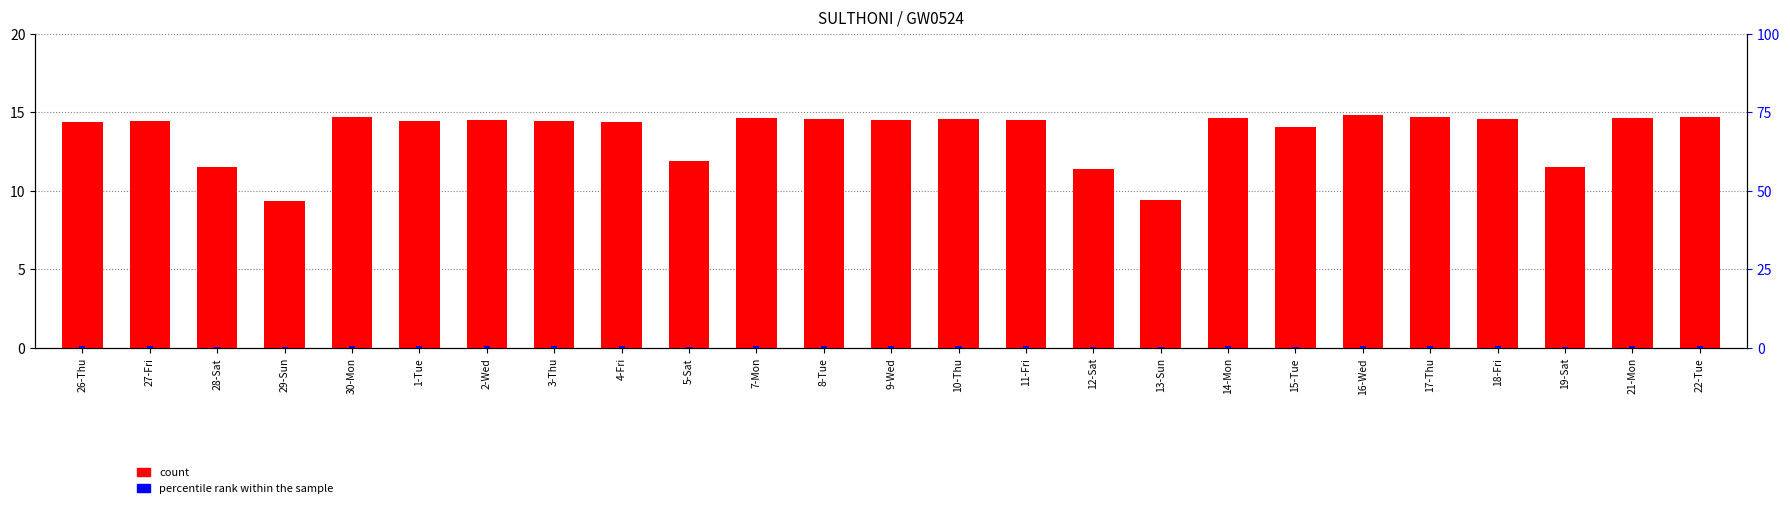

What is the value of the percentile rank within the sample bar at the 20th from the left?

0.5